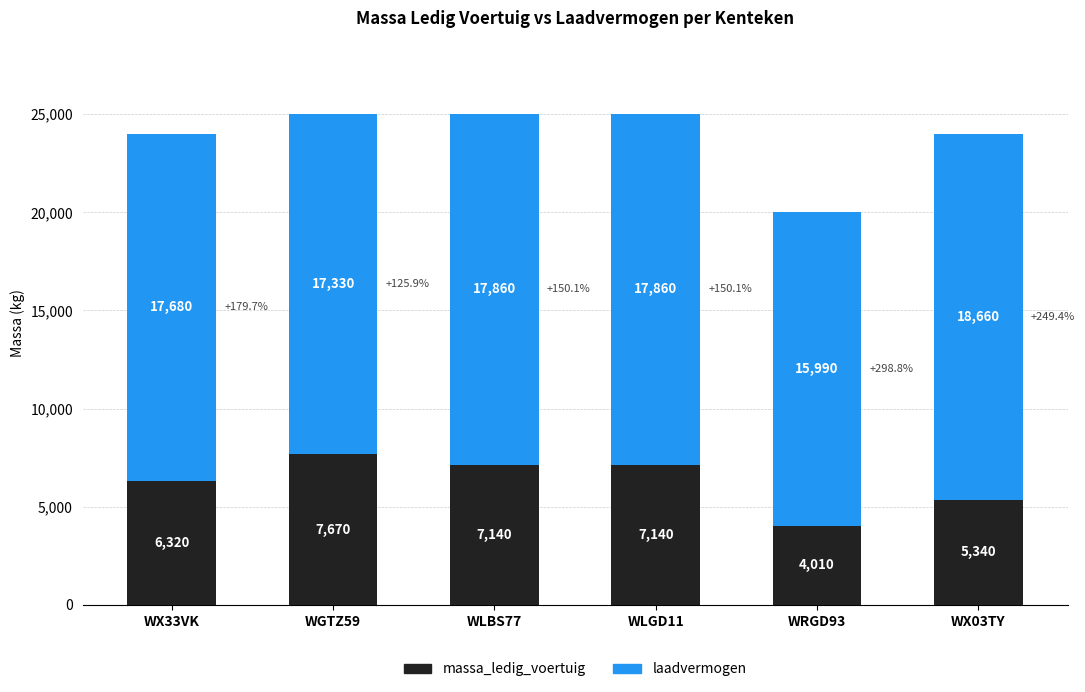

What is the maximum value for massa_ledig_voertuig?

7670